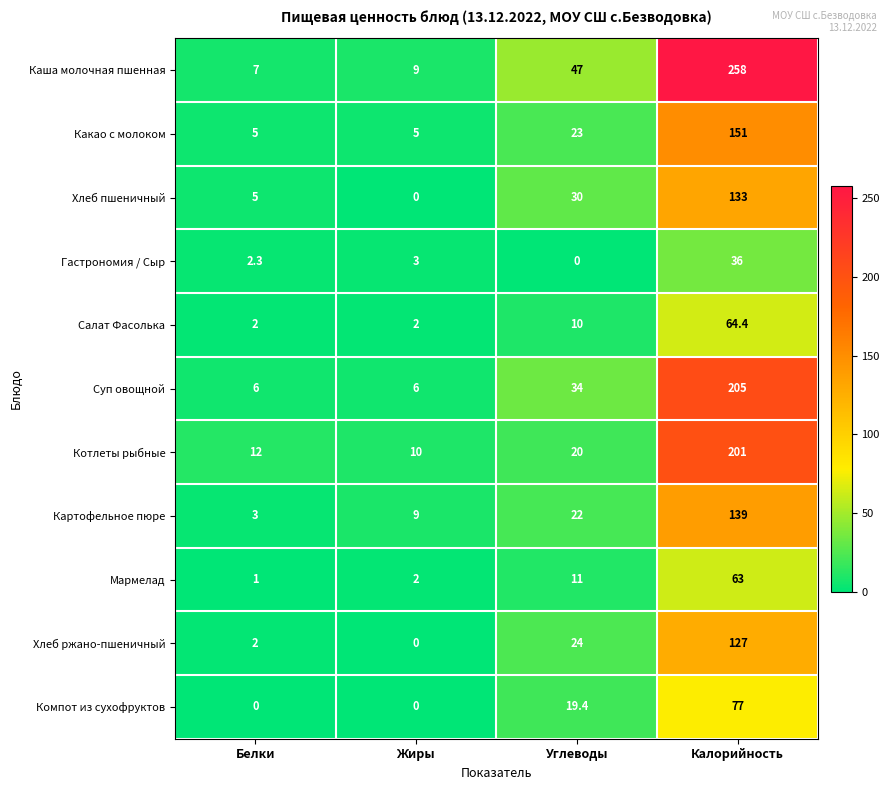

The value of Компот из сухофруктов at Калорийность is 77.0. True or false?

True